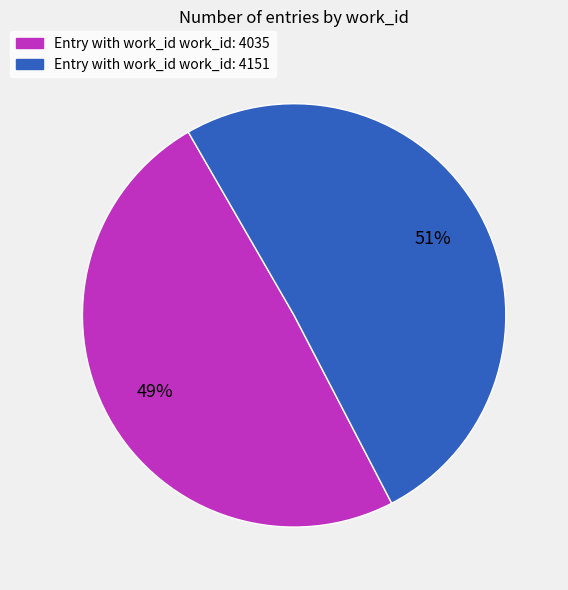

To the nearest percent, what portion does Entry with work_id work_id: 4035 represent?

49%